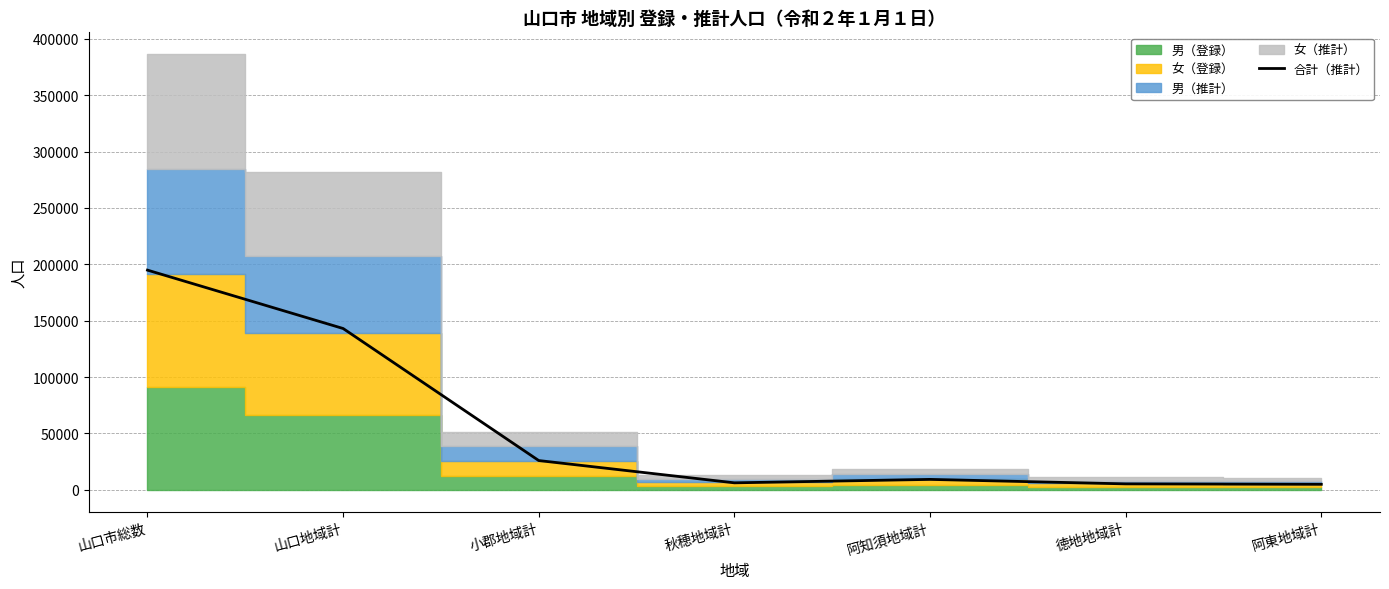

What is the minimum value shown in the chart?

4945